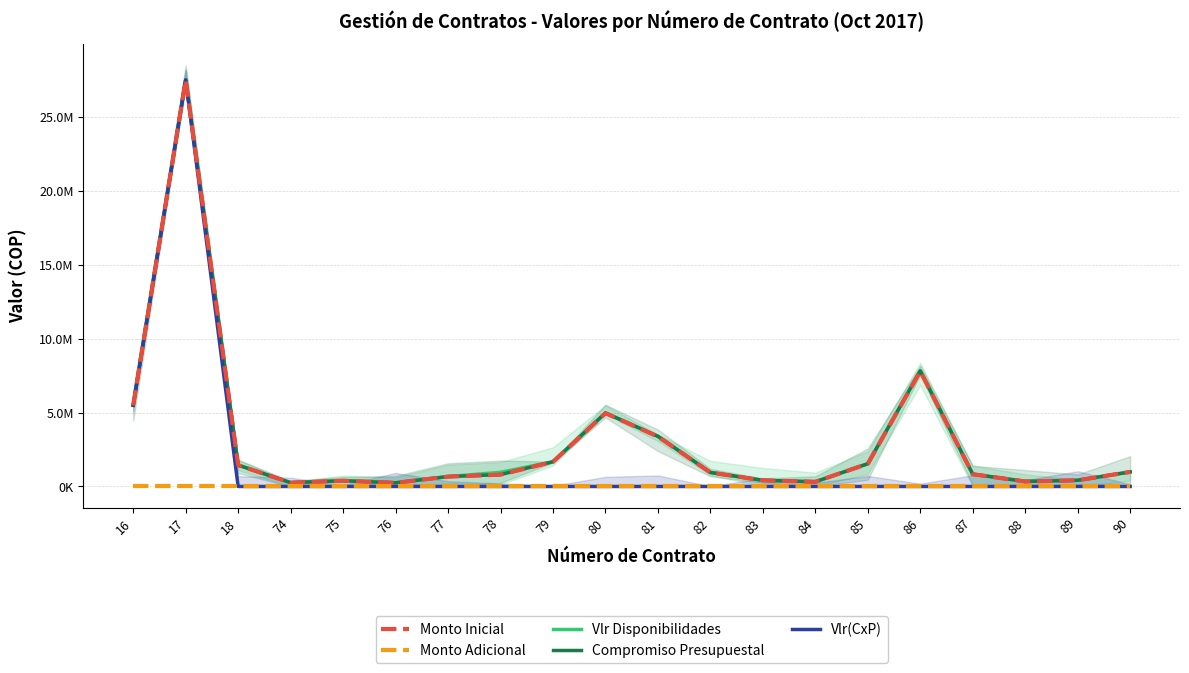

Is the value of Vlr(CxP) at 18 greater than the value of Monto Adicional at 80?

No